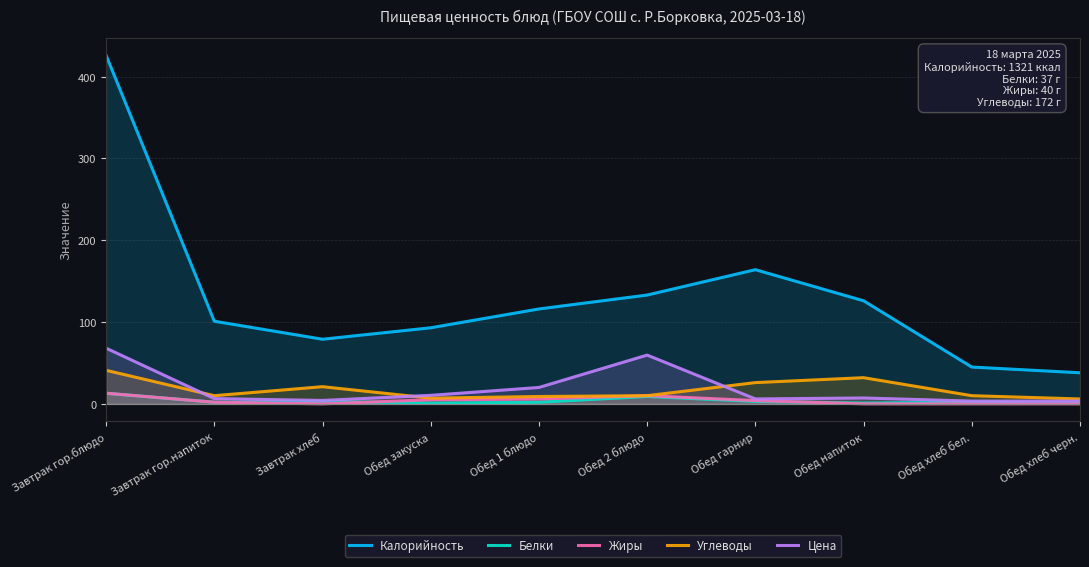

At how many categories does at least one series exceed 38?

9